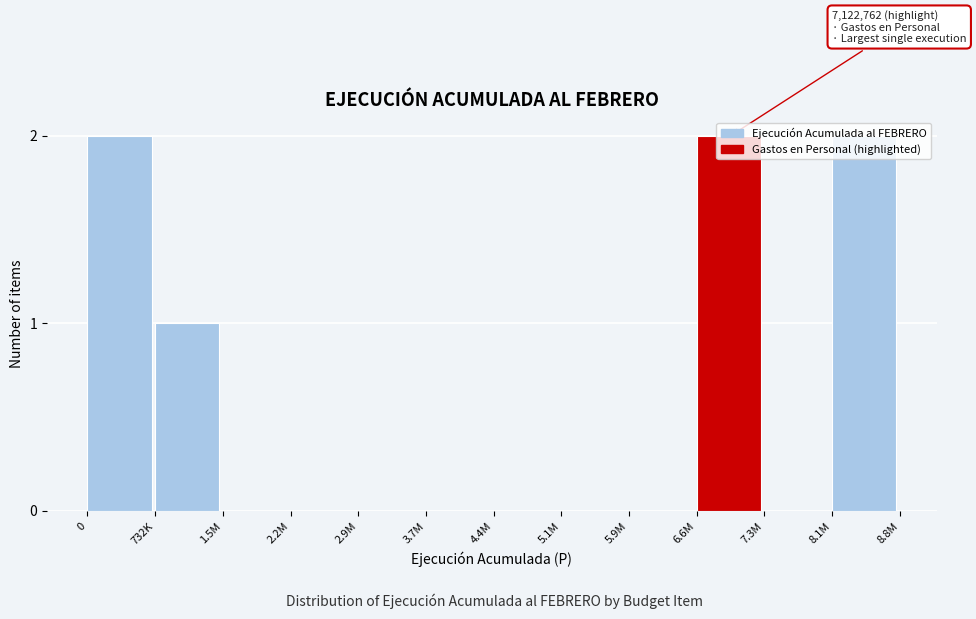

What is the sum of all values?

7